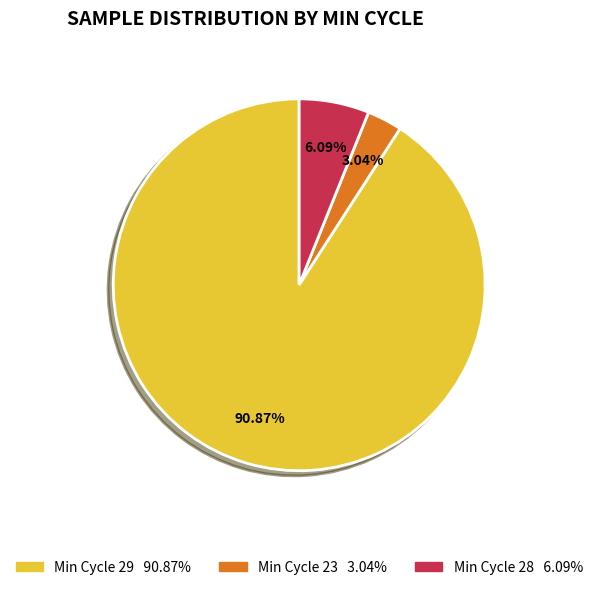

Is there any slice that represents more than half of the pie?

Yes